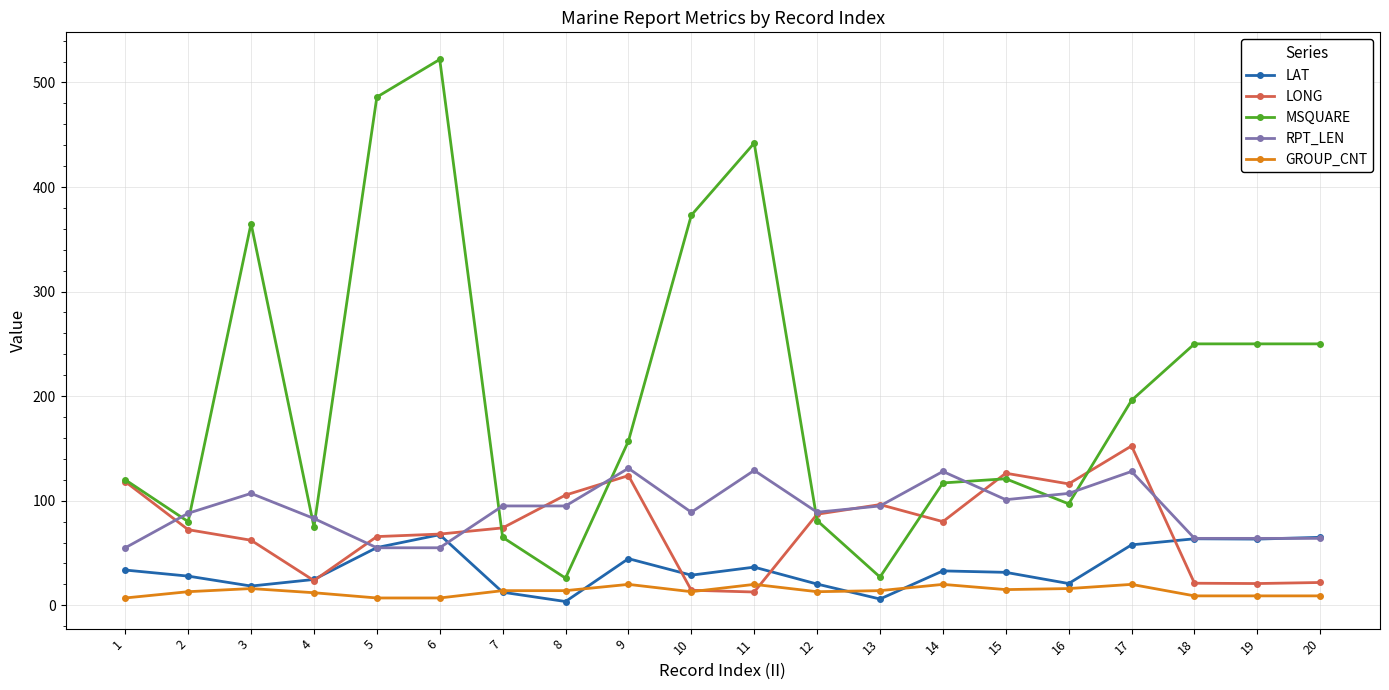

What are all the series names shown in the legend?

LAT, LONG, MSQUARE, RPT_LEN, GROUP_CNT